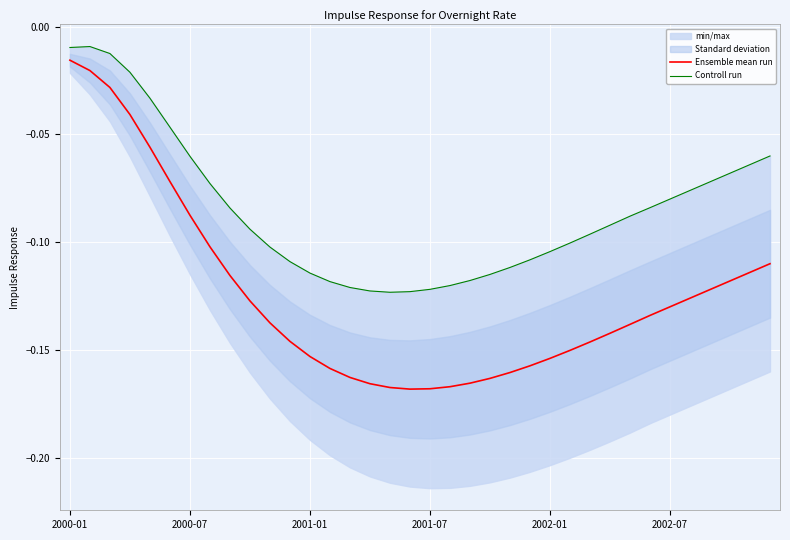

What is the difference between the maximum and second lowest values in the Ensemble mean run series?

0.2